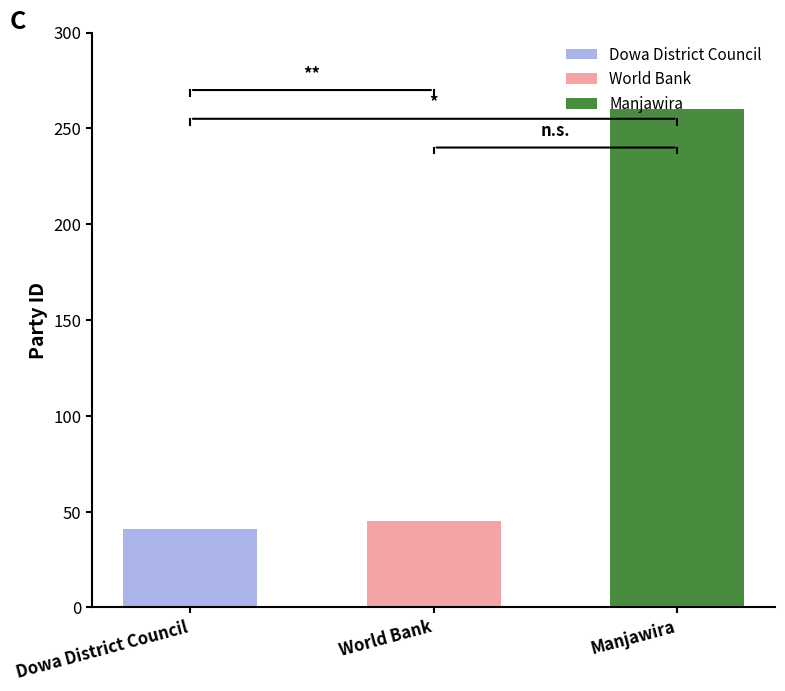

Rank the categories by value from lowest to highest.

Dowa District Council, World Bank, Manjawira